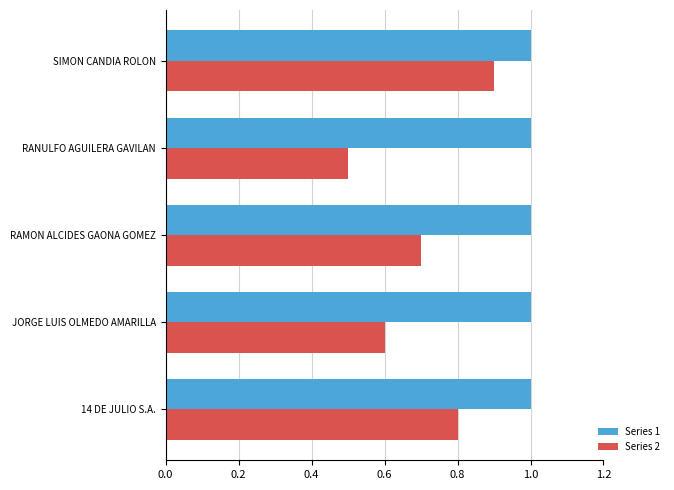

What is the sum of the Series 1 values at RANULFO AGUILERA GAVILAN and JORGE LUIS OLMEDO AMARILLA?

2.0